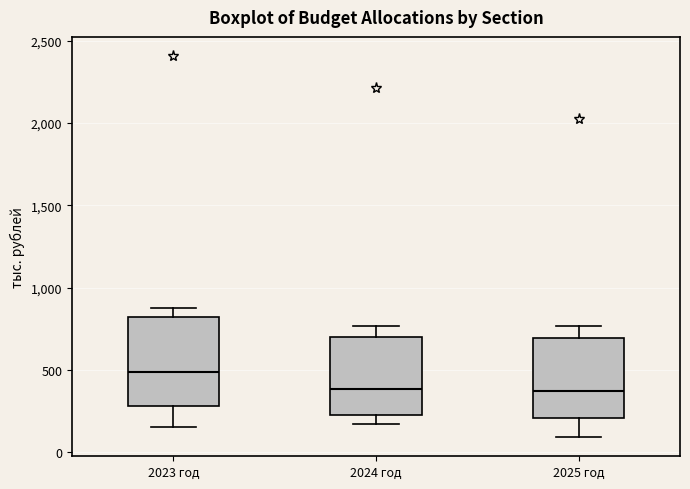

Which box has the highest median line?

2023 год